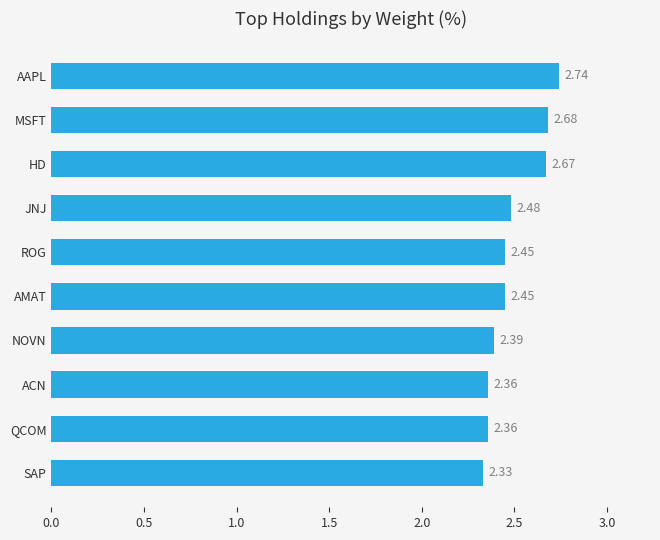

What is the change in value from MSFT to QCOM?

-0.3